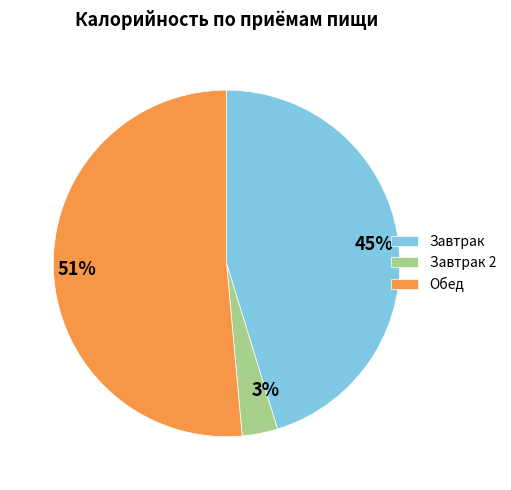

To the nearest percent, what is the difference between the Завтрак and Обед slice percentages?

6%